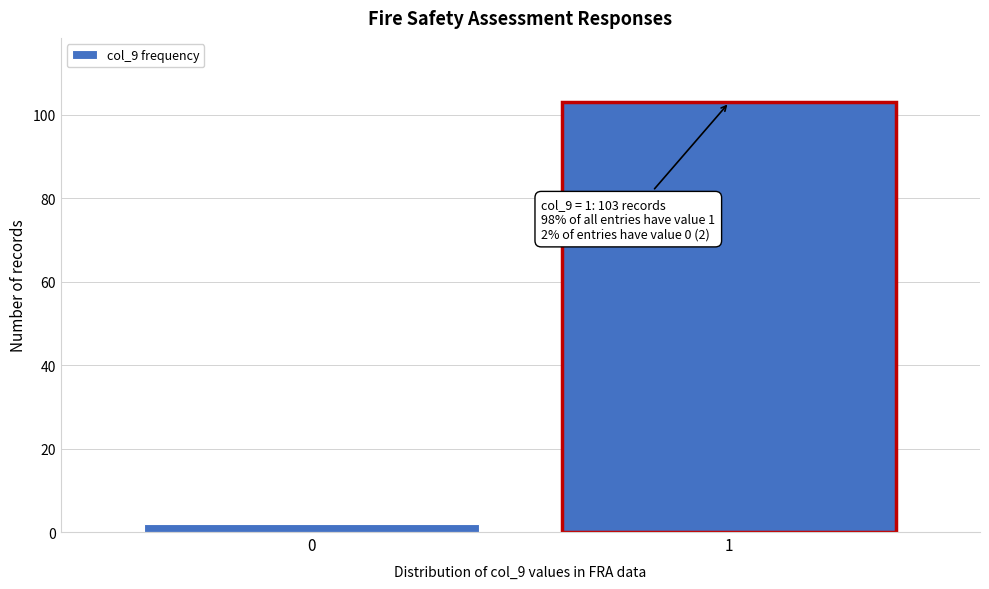

Reading right to left, extract all data points from this chart.

103	2